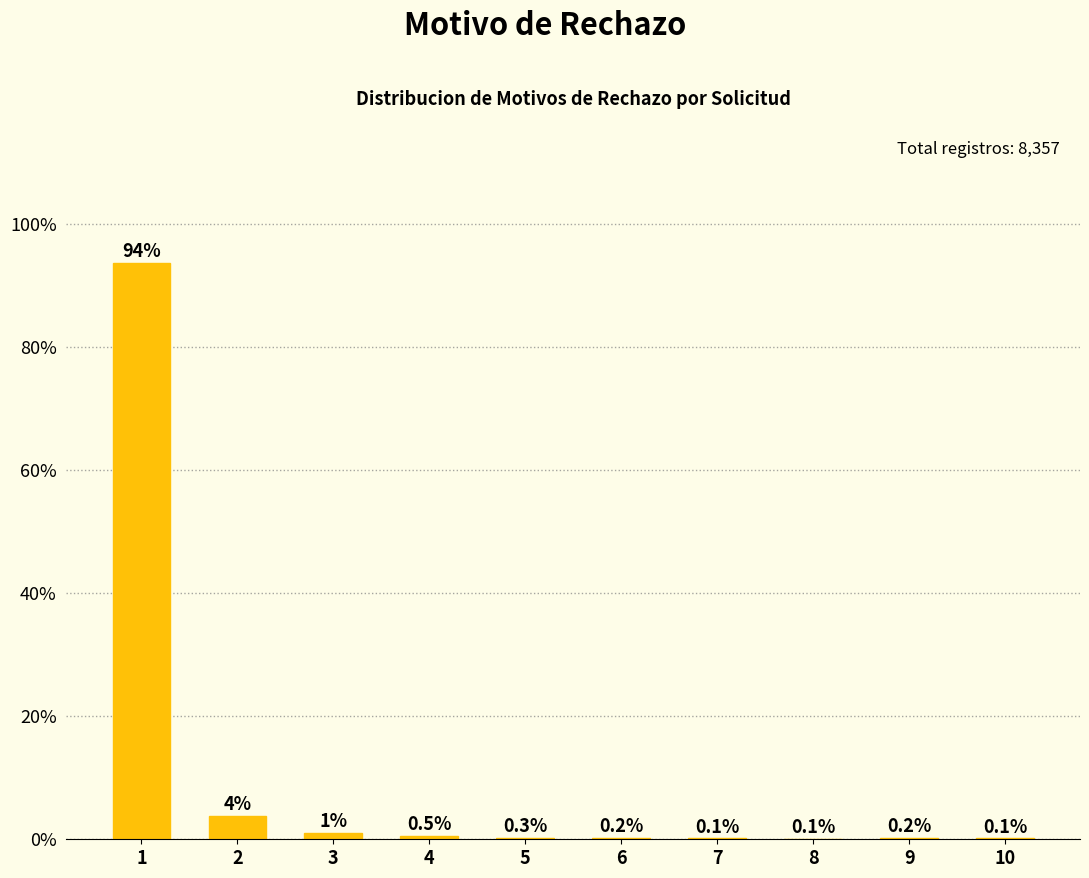

What is the maximum value shown in the chart?

93.6